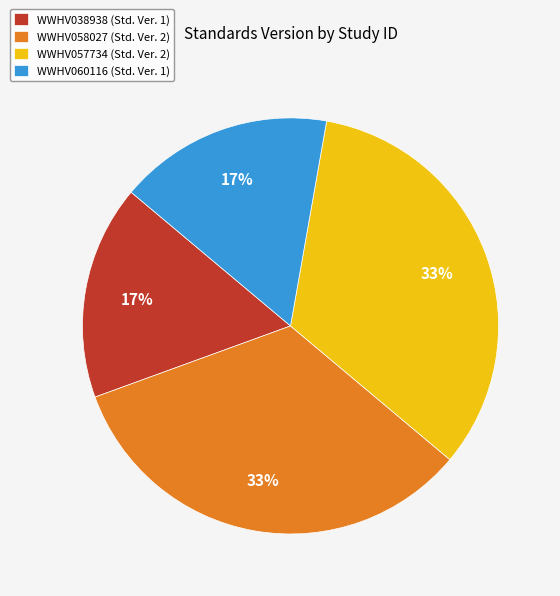

What percentage is the WWHV038938 slice, to the nearest percent?

17%